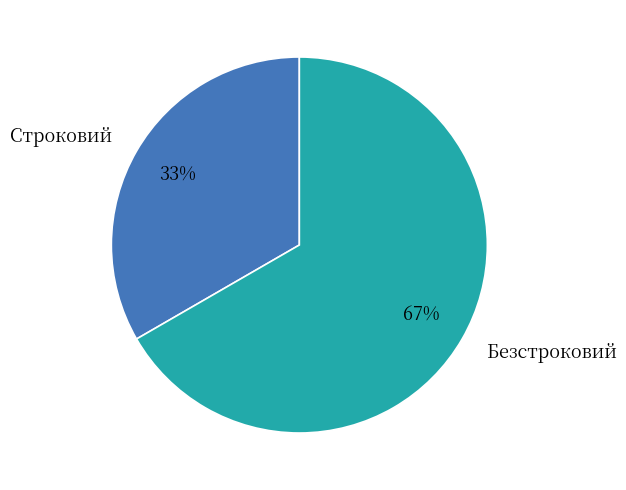

How many slices are in this pie chart?

2